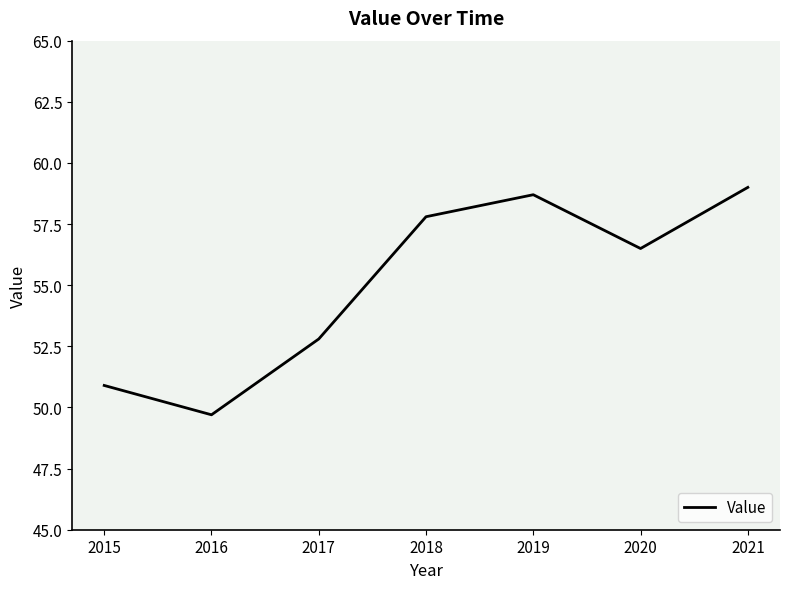

Reading left to right, what are all the values shown in this chart?

50.9	49.7	52.8	57.8	58.7	56.5	59.0